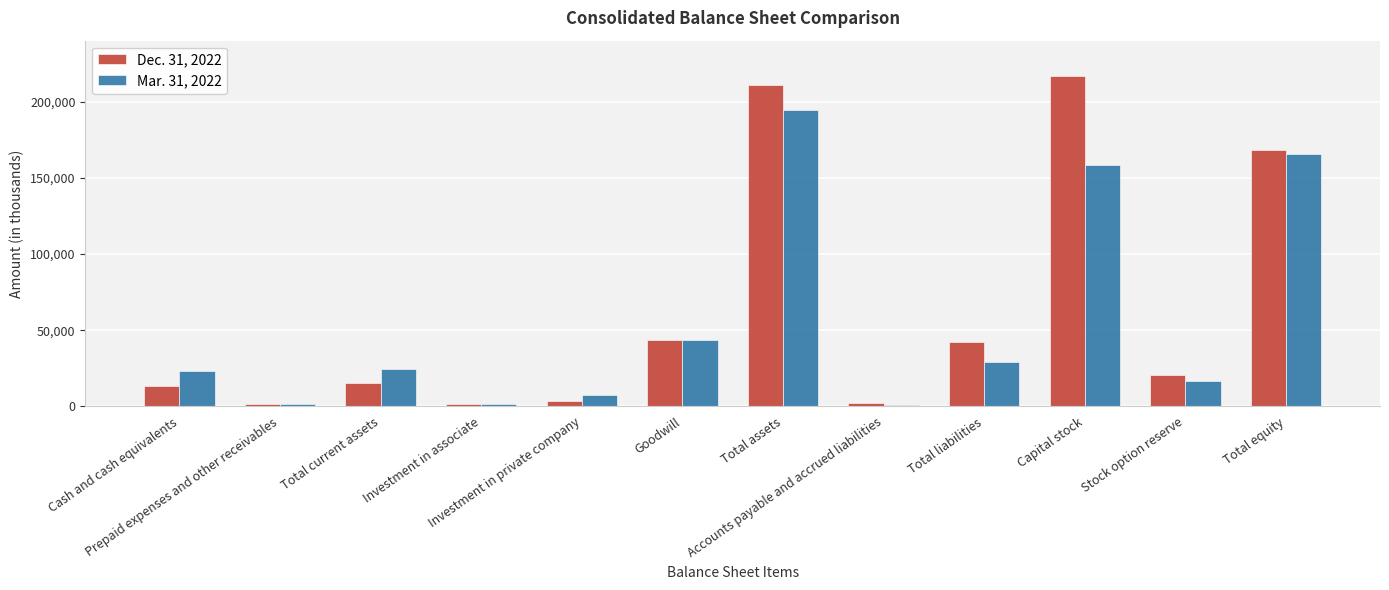

The value of Mar. 31, 2022 at Total liabilities is 9567. True or false?

False